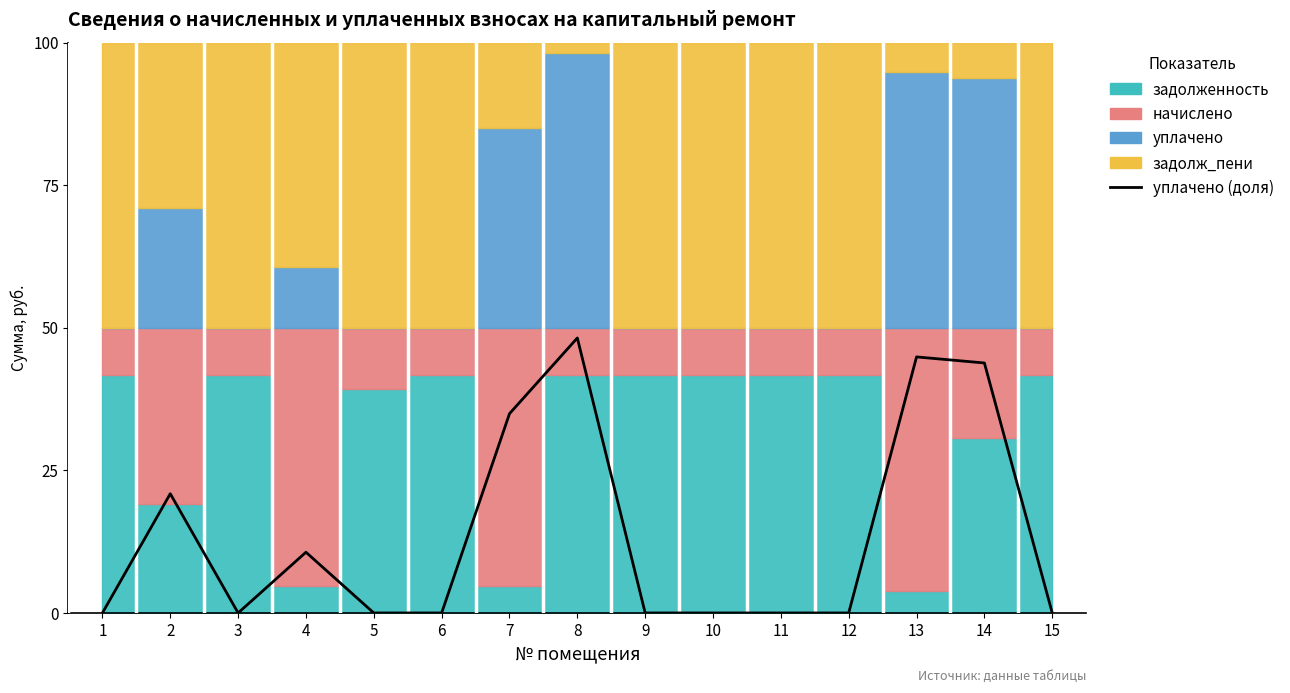

How many interior local valleys (lower than both neighbors) does the data have?

1